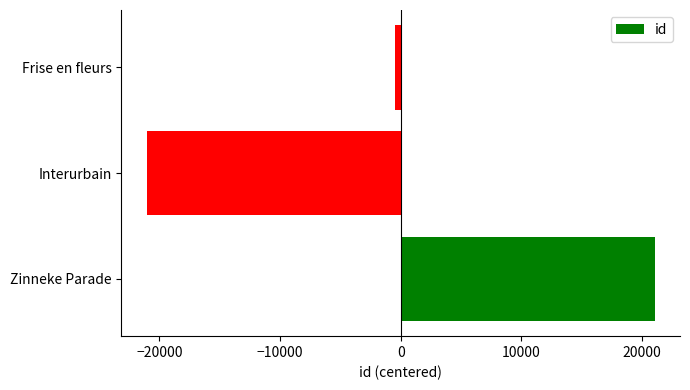

How many data points are above -485?

1